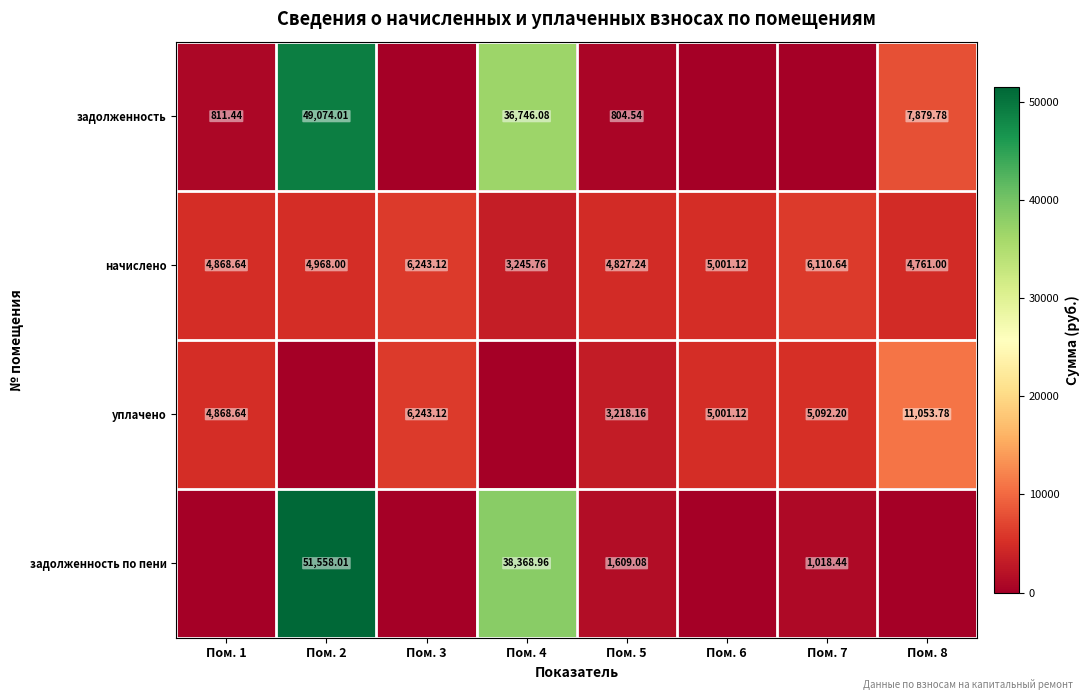

What is the greatest value displayed?

51558.0